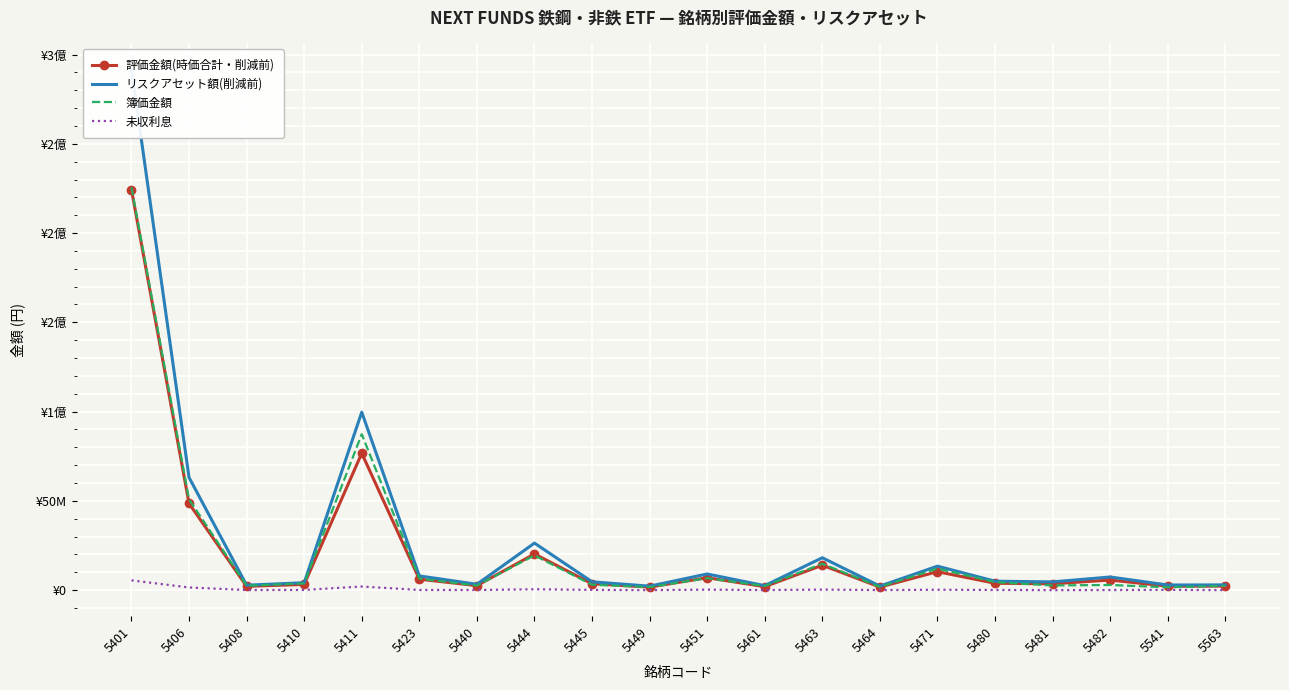

Rank the series at 5445 from highest to lowest value.

リスクアセット額(削減前), 評価金額(時価合計・削減前), 簿価金額, 未収利息